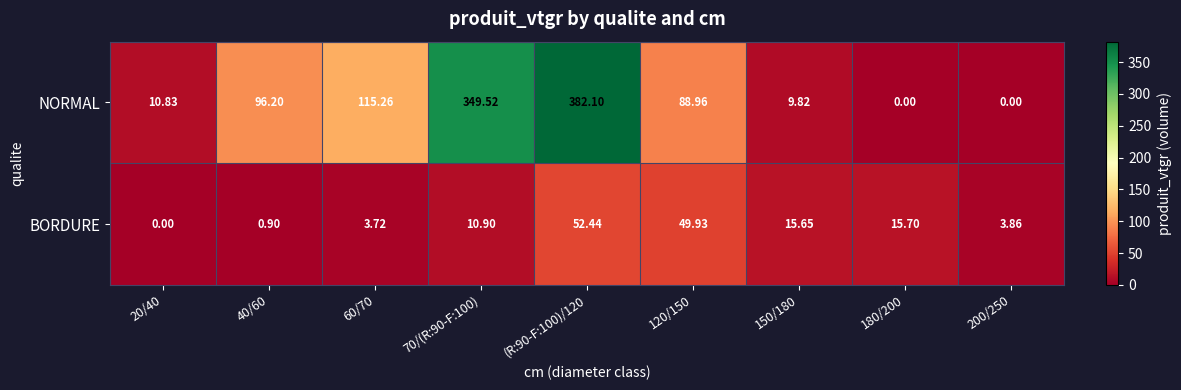

What is the total value across all series at 20/40?

10.8